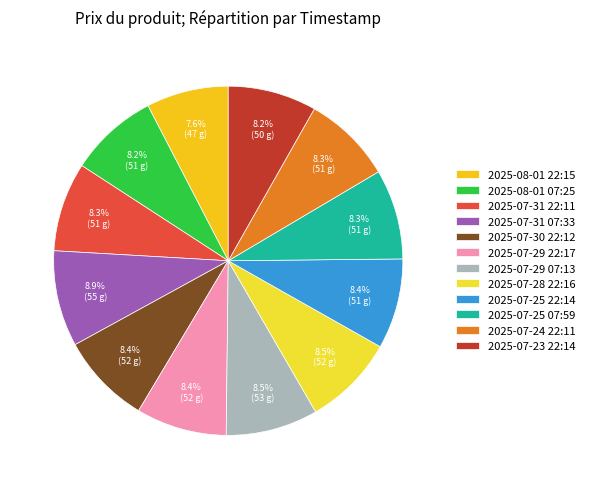

To the nearest percent, what percentage of the pie is 2025-07-25 22:14?

8%